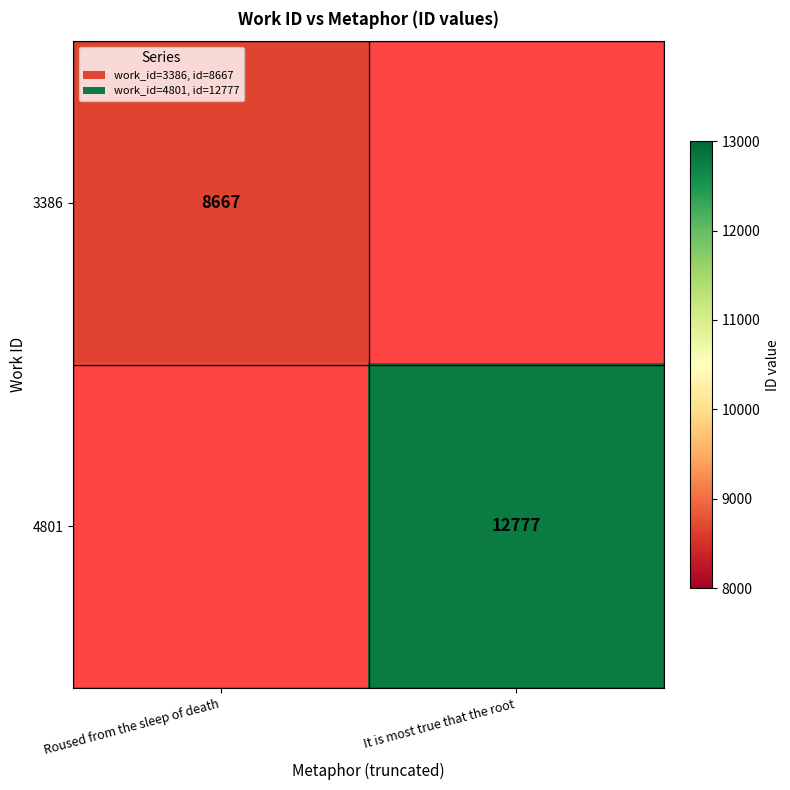

Is the value of 3386 at Roused from the sleep of death greater than the value of 4801 at It is most true that the root?

No